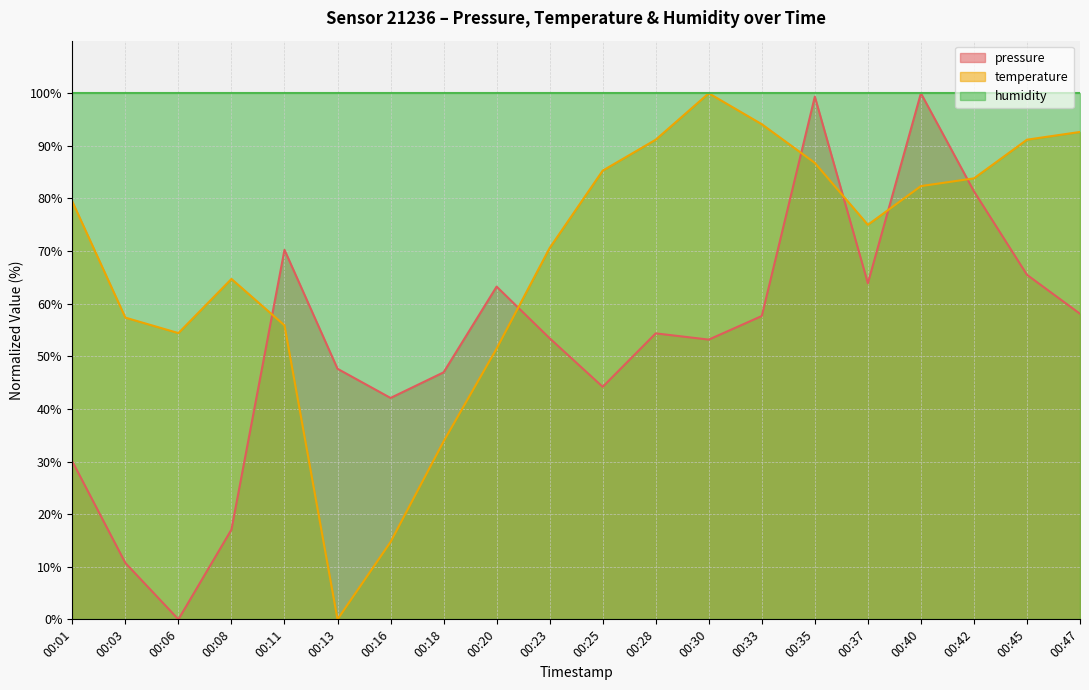

How many lines are shown in the chart?

3